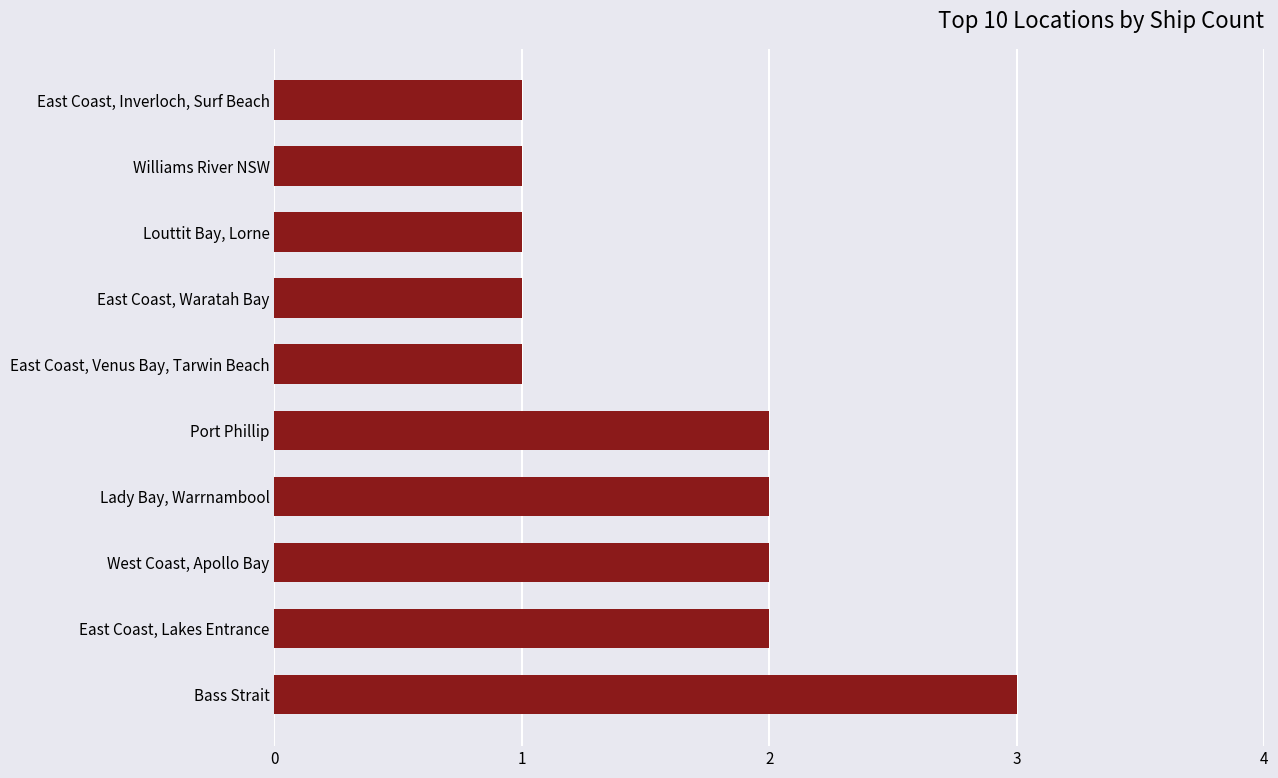

Which has a higher value, Bass Strait or Port Phillip?

Bass Strait